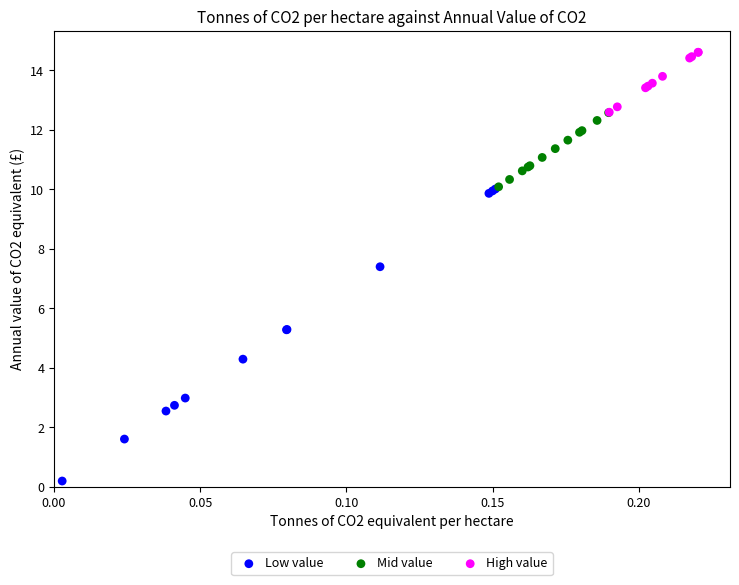

Which series contains the highest Y value?

High value